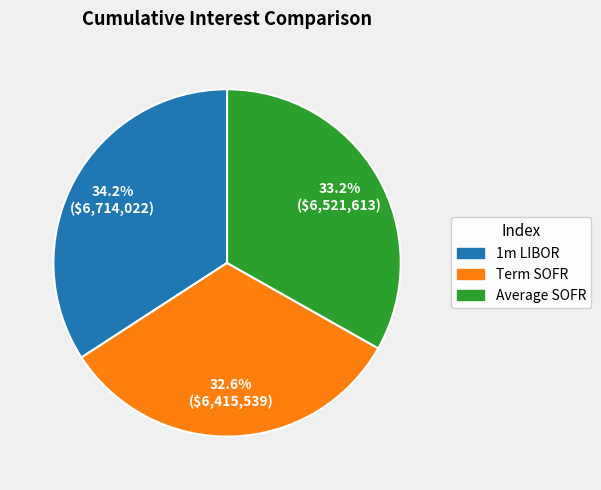

How many segments does this pie chart have?

3